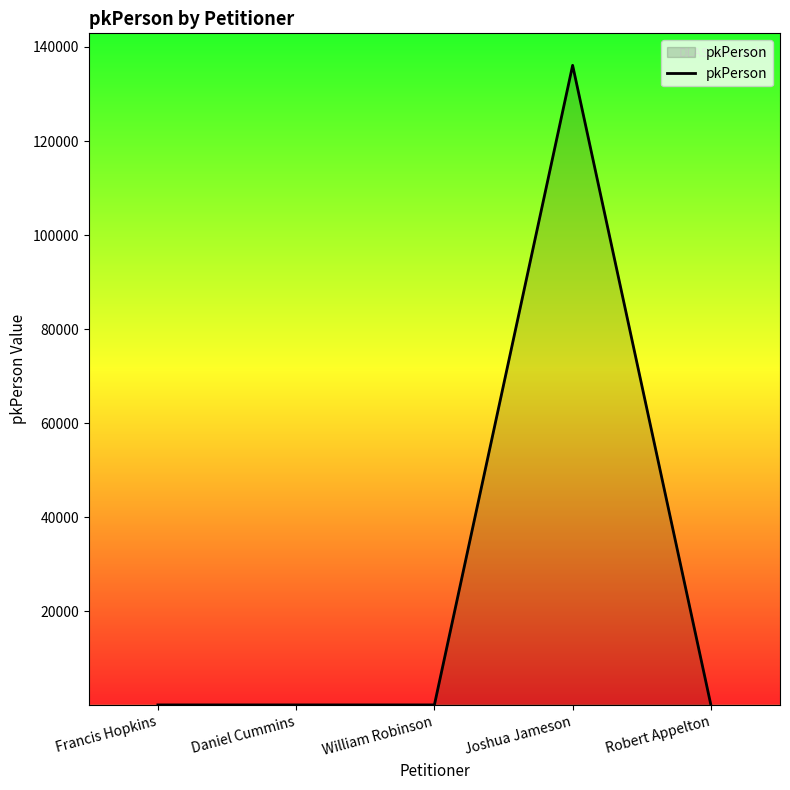

Which label corresponds to the largest value in the chart?

Joshua Jameson